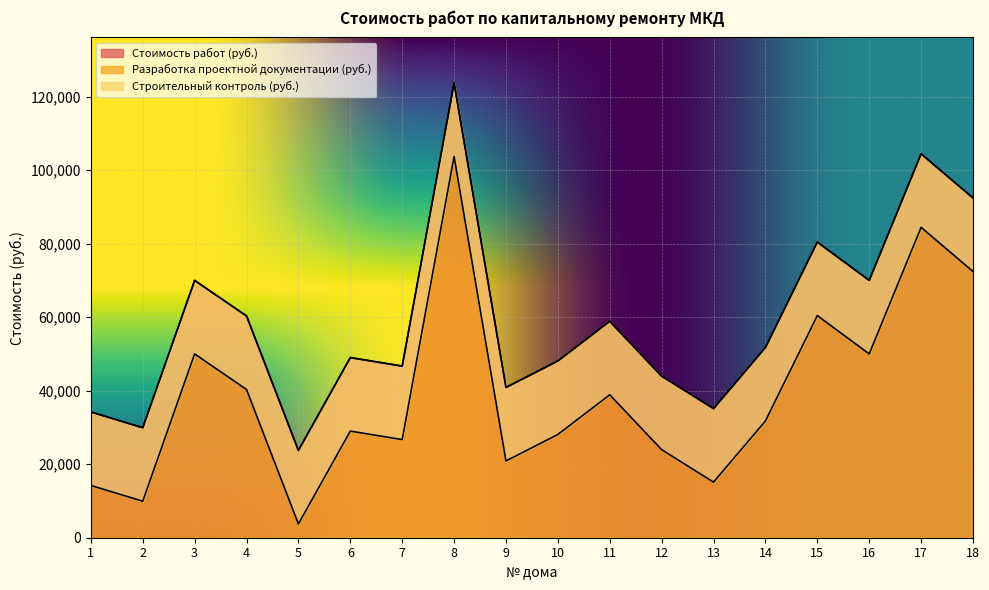

True or false: Разработка проектной документации (руб.) and Стоимость работ (руб.) cross at least once.

False